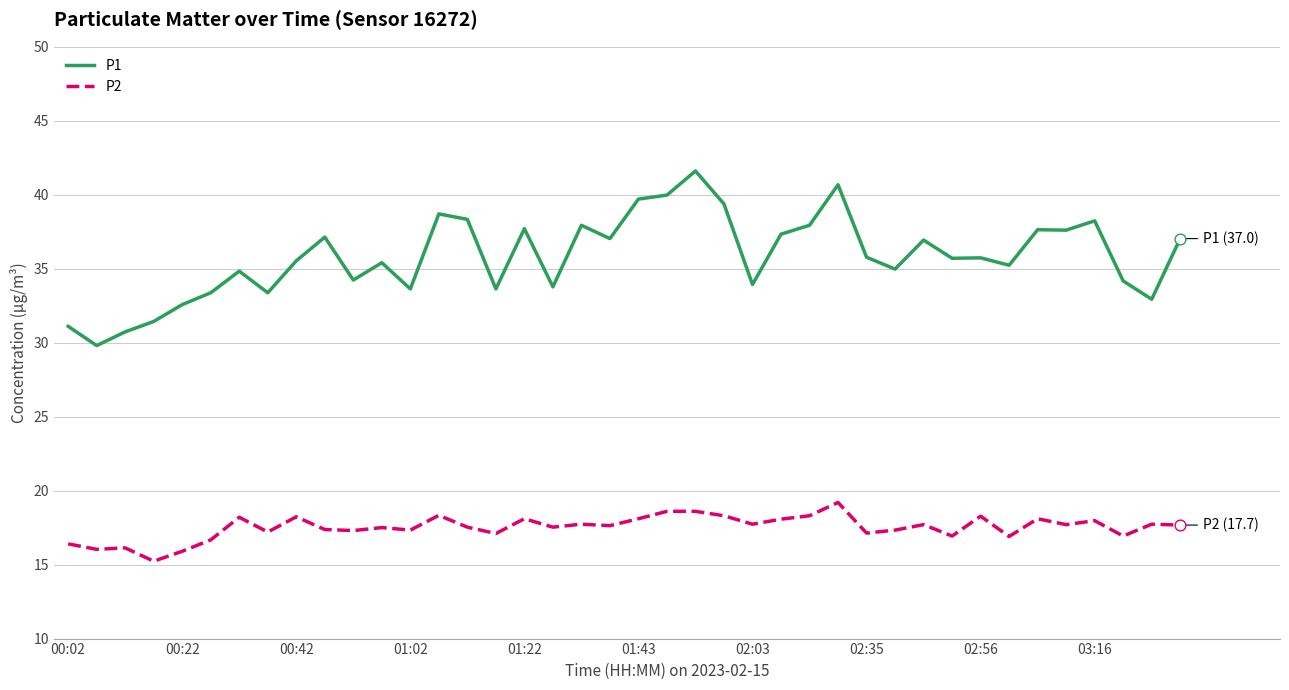

Which series has the largest range (max minus min)?

P1